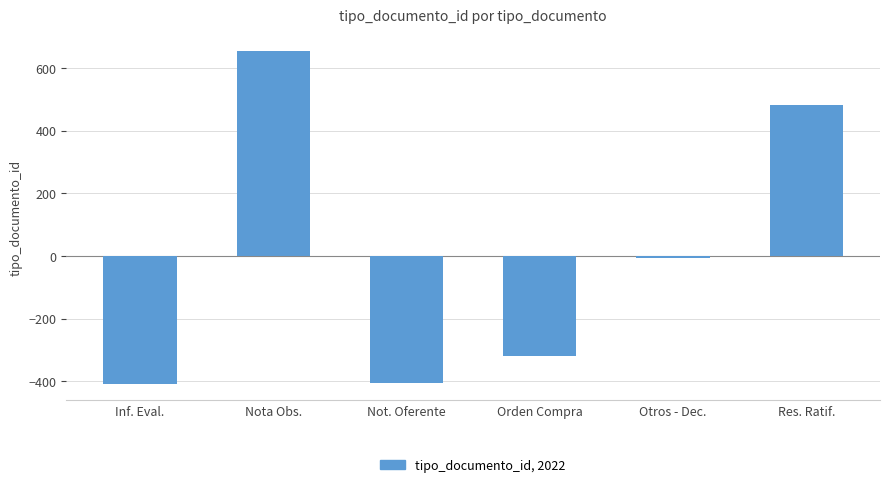

Between Nota Obs. and Inf. Eval., which is larger?

Nota Obs.